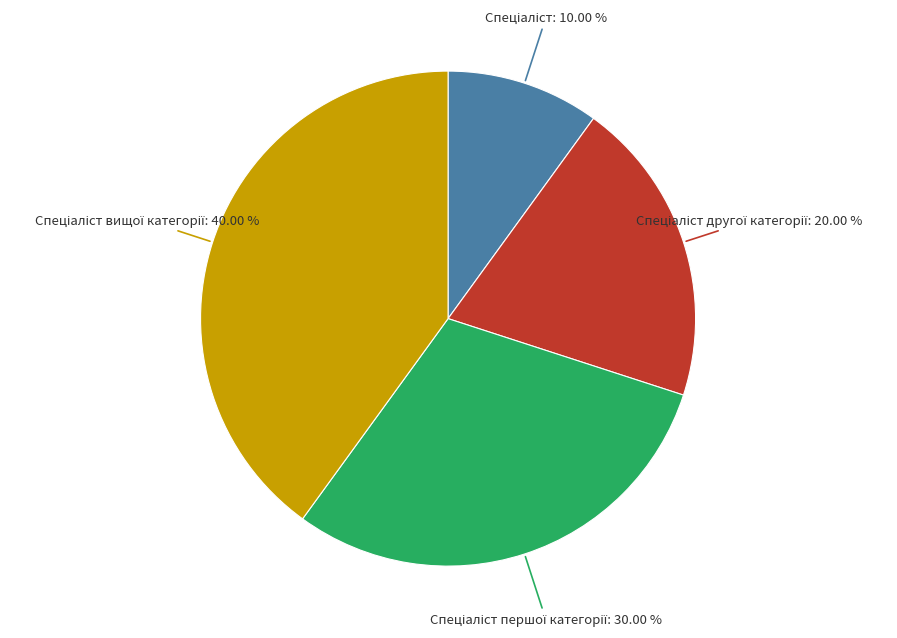

Is there any slice that represents more than half of the pie?

No